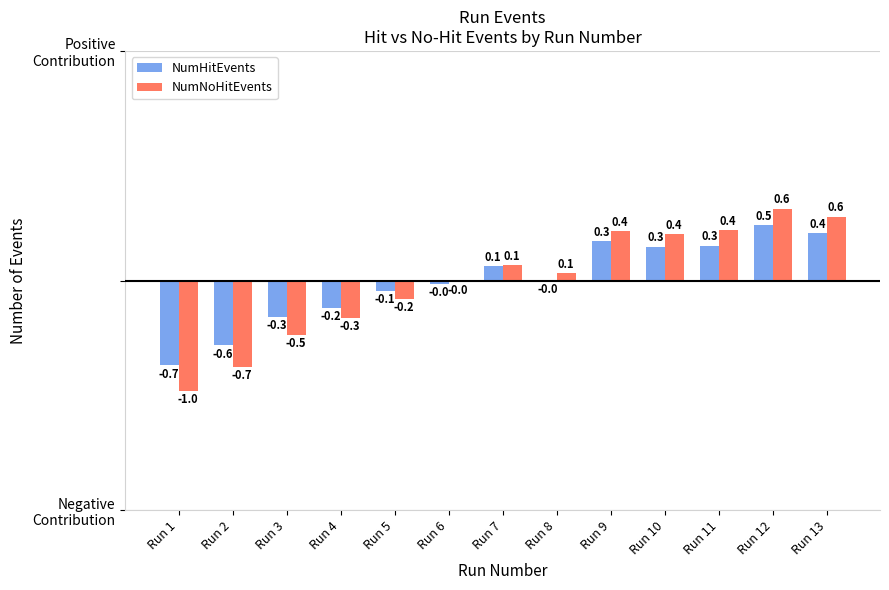

What are all the series names shown in the legend?

NumHitEvents, NumNoHitEvents